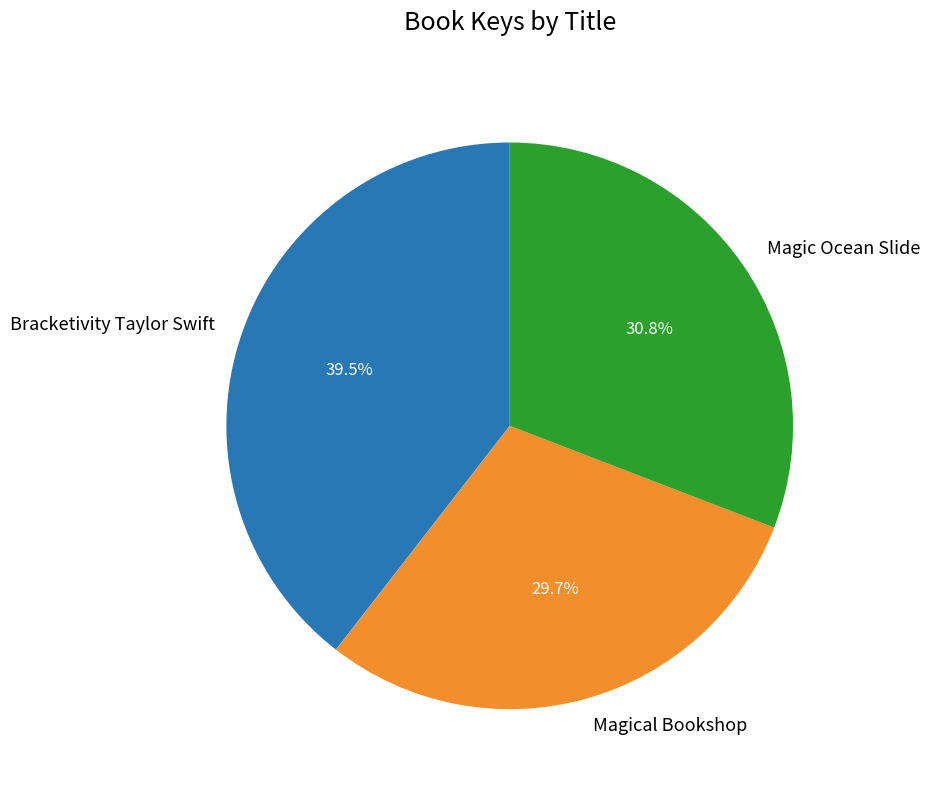

How many slices are in this pie chart?

3